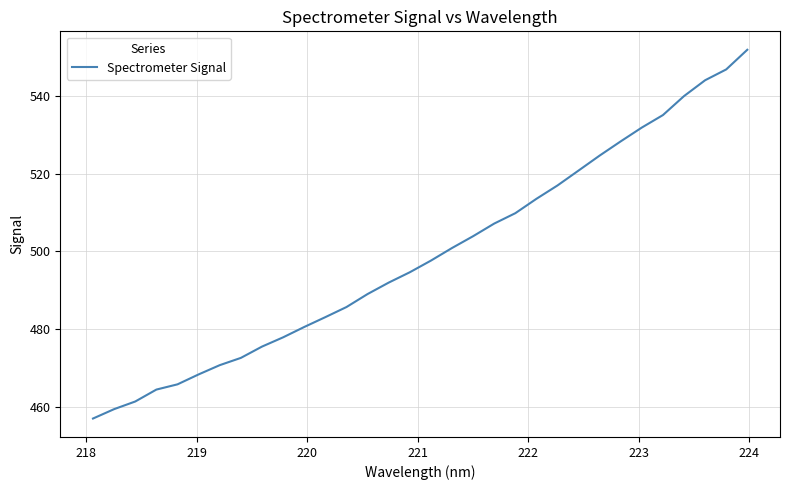

True or false: there are more than 1 points higher than both neighbors.

False